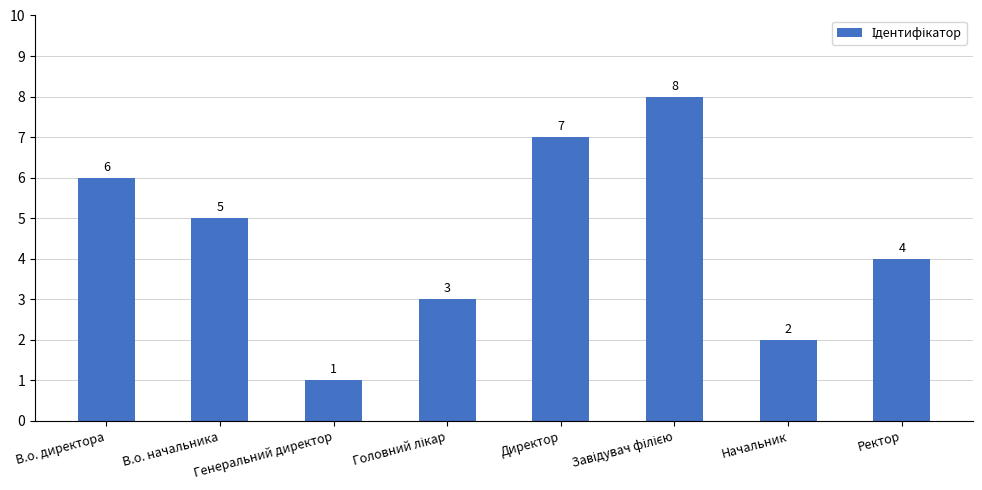

How many values are below 5?

4